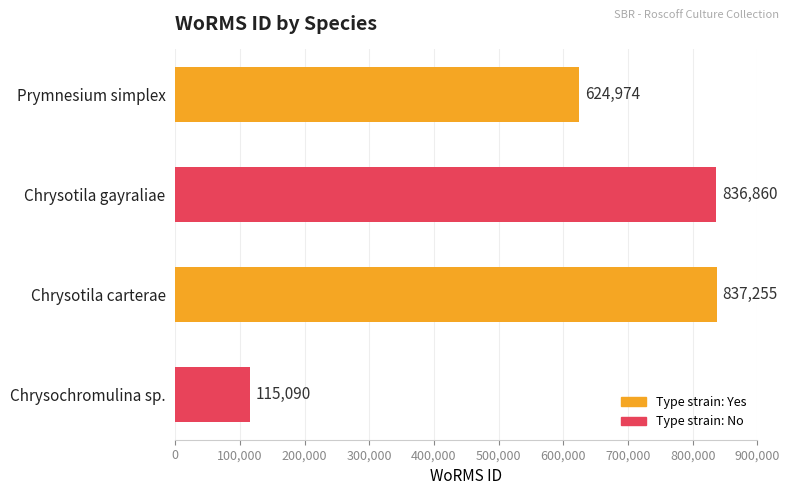

Reading bottom to top, list all the values displayed in this chart.

Chrysochromulina sp.=115090	Chrysotila carterae=837255	Chrysotila gayraliae=836860	Prymnesium simplex=624974